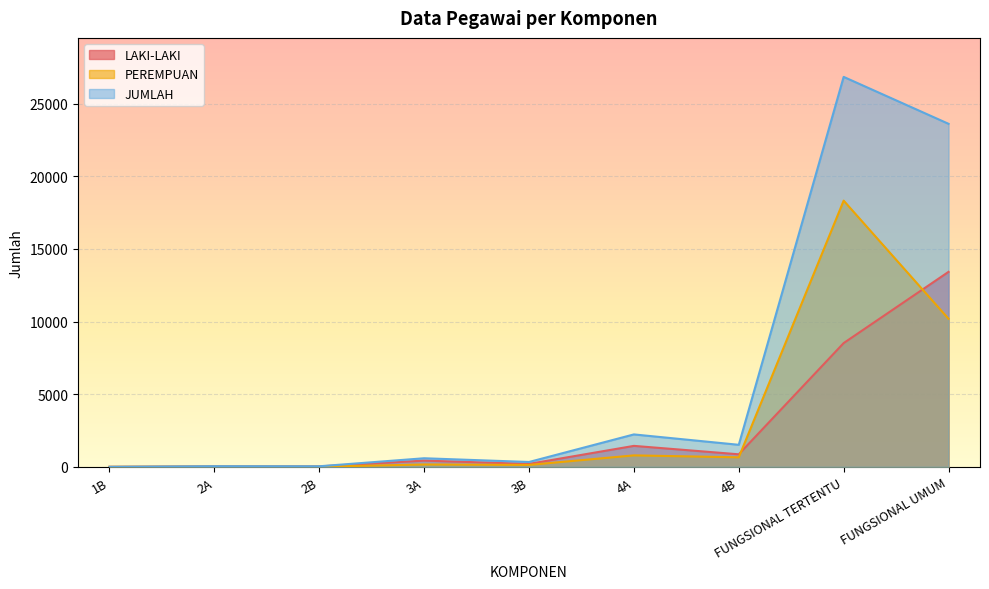

Reading left to right, extract all data points from this chart.

LAKI-LAKI: 1	32	30	429	202	1443	863	8520	13424
PEREMPUAN: 0	12	9	162	132	789	654	18327	10192
JUMLAH: 1	44	39	591	334	2232	1517	26847	23616